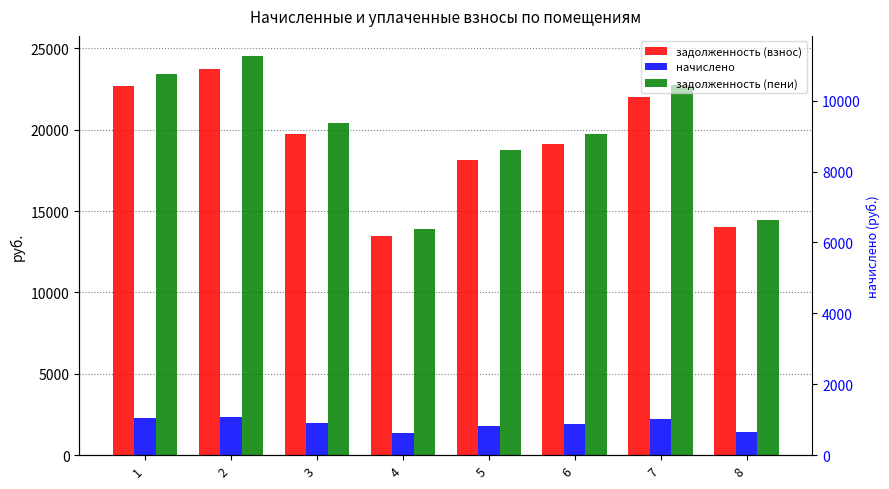

What is the value of the задолженность (взнос) bar at the 1st from the left?

22658.8